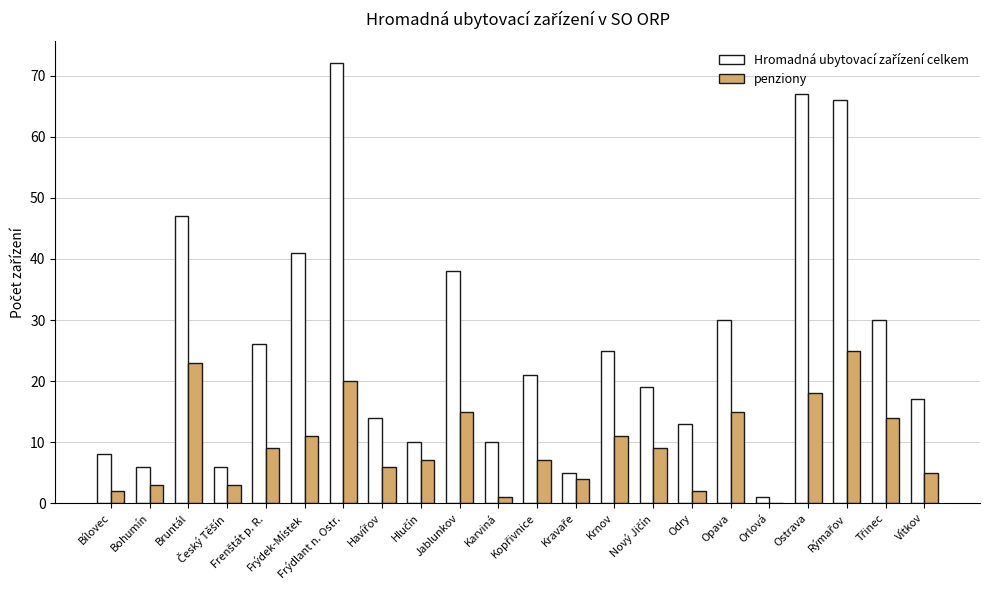

What is the highest value of the penziony series?

25